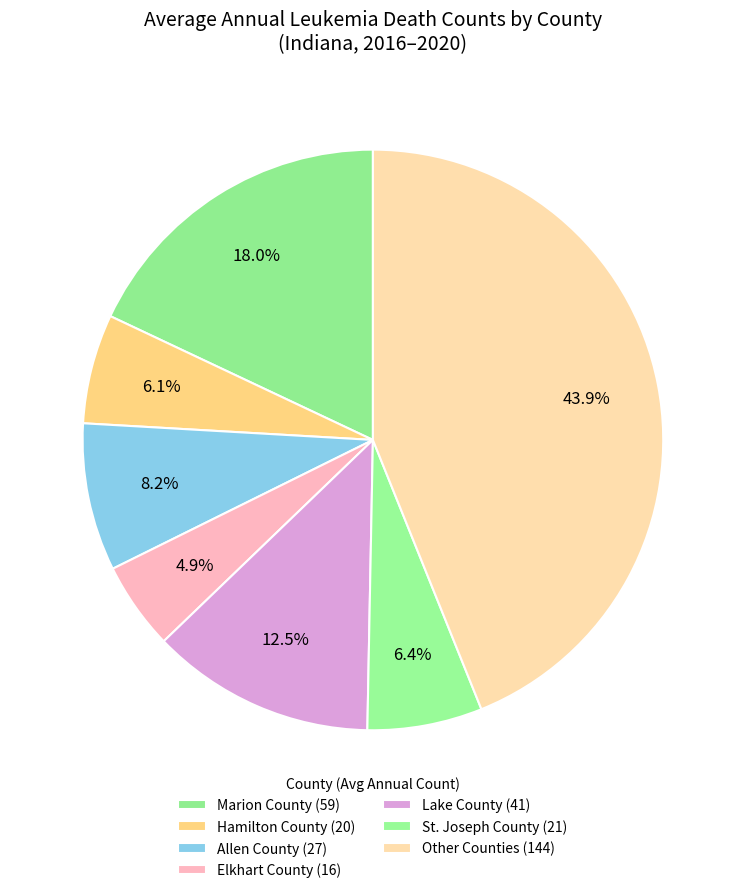

Count the number of slices in the pie.

7